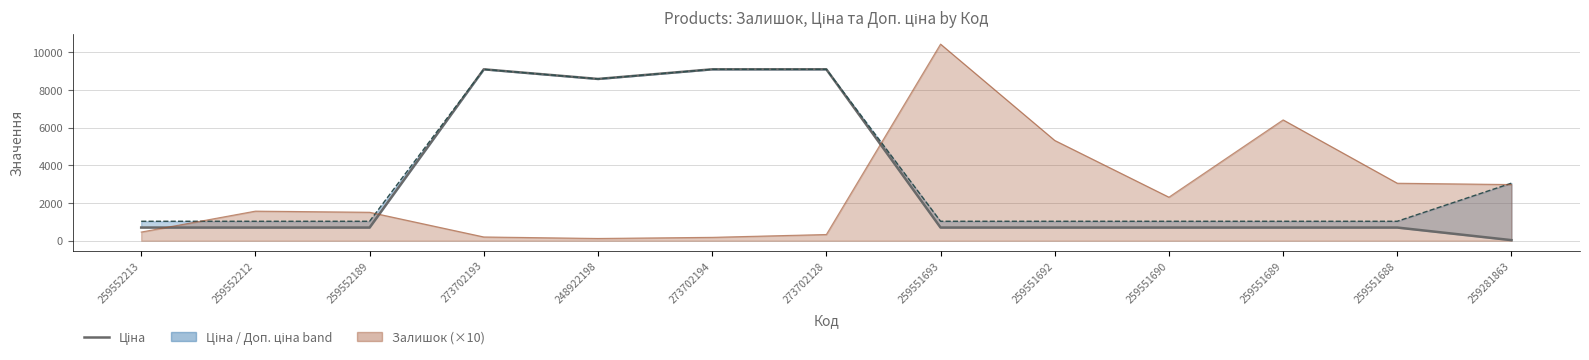

Which category has the lowest value across all series?

259281863